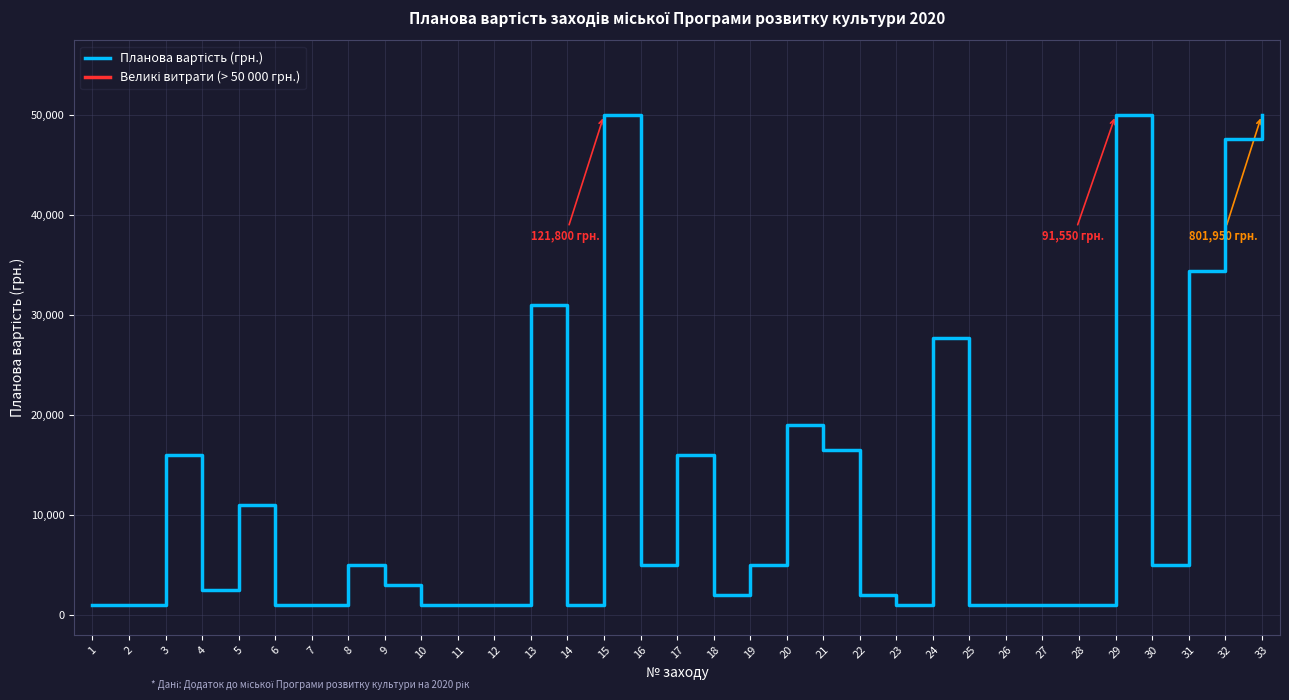

What is the sum of all Планова вартість (грн.) values?

411700.0